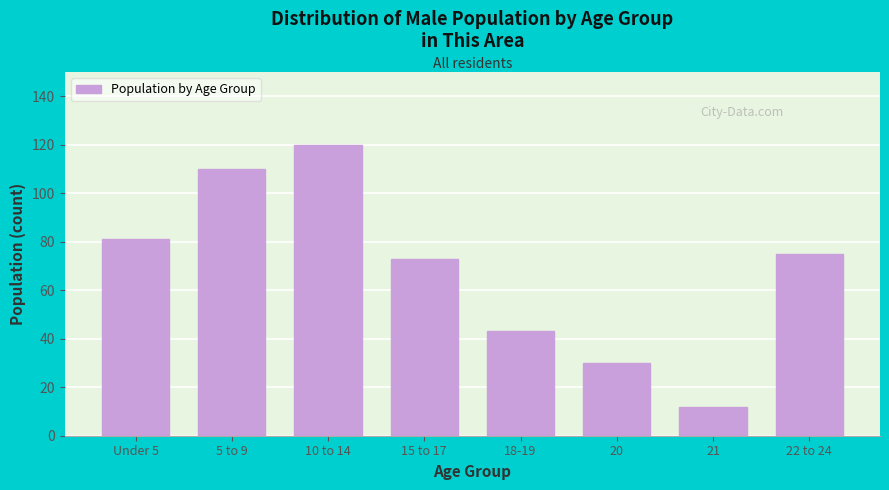

Reading right to left, extract all data points from this chart.

75	12	30	43	73	120	110	81